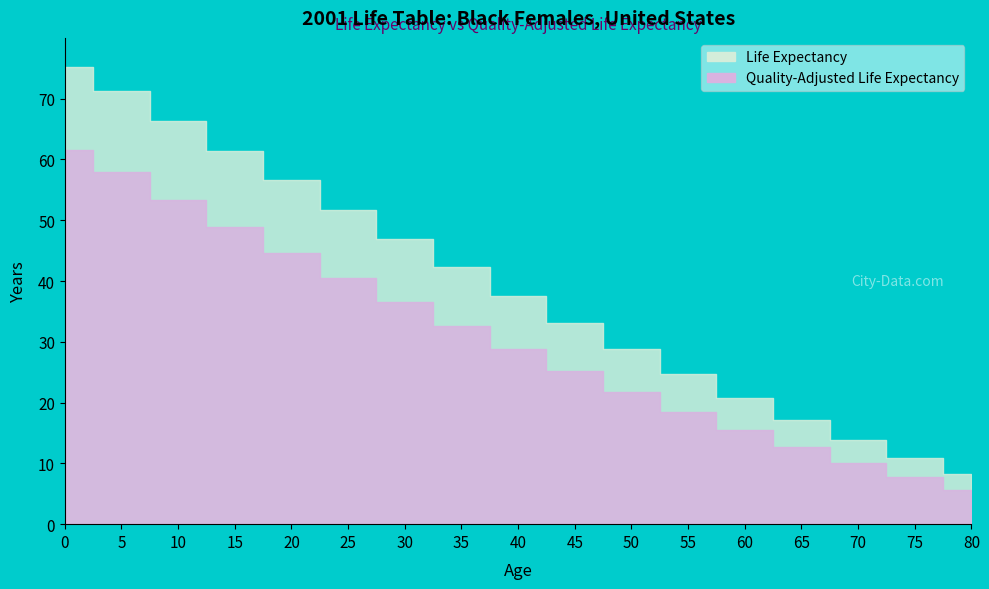

True or false: Quality-Adjusted Life Expectancy has more than 0 interior local peaks.

False